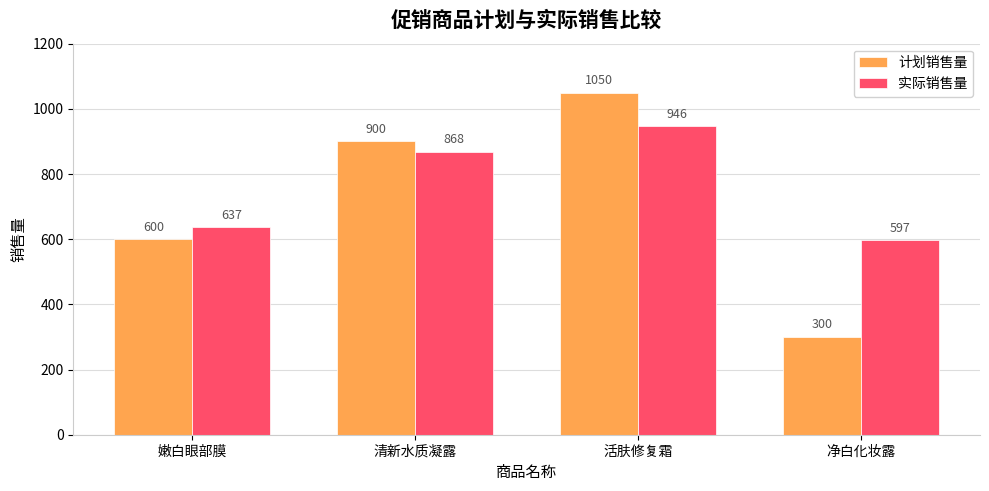

What value does the 实际销售量 series have at 净白化妆露, to the nearest 10?

600